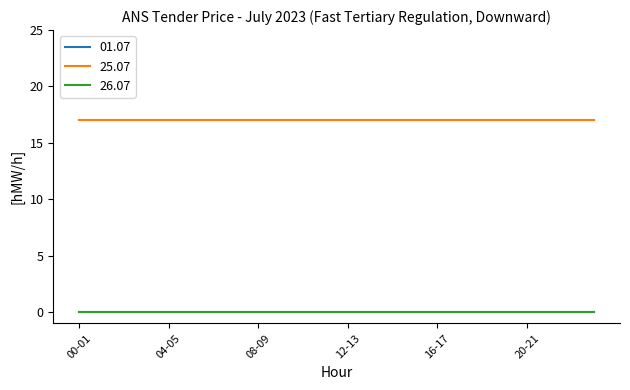

At which label does 26.07 reach its minimum?

00-01